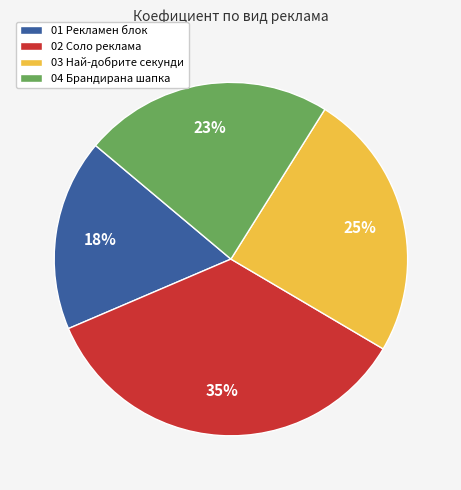

True or false: 01 Рекламен блок accounts for 18% of the total.

True